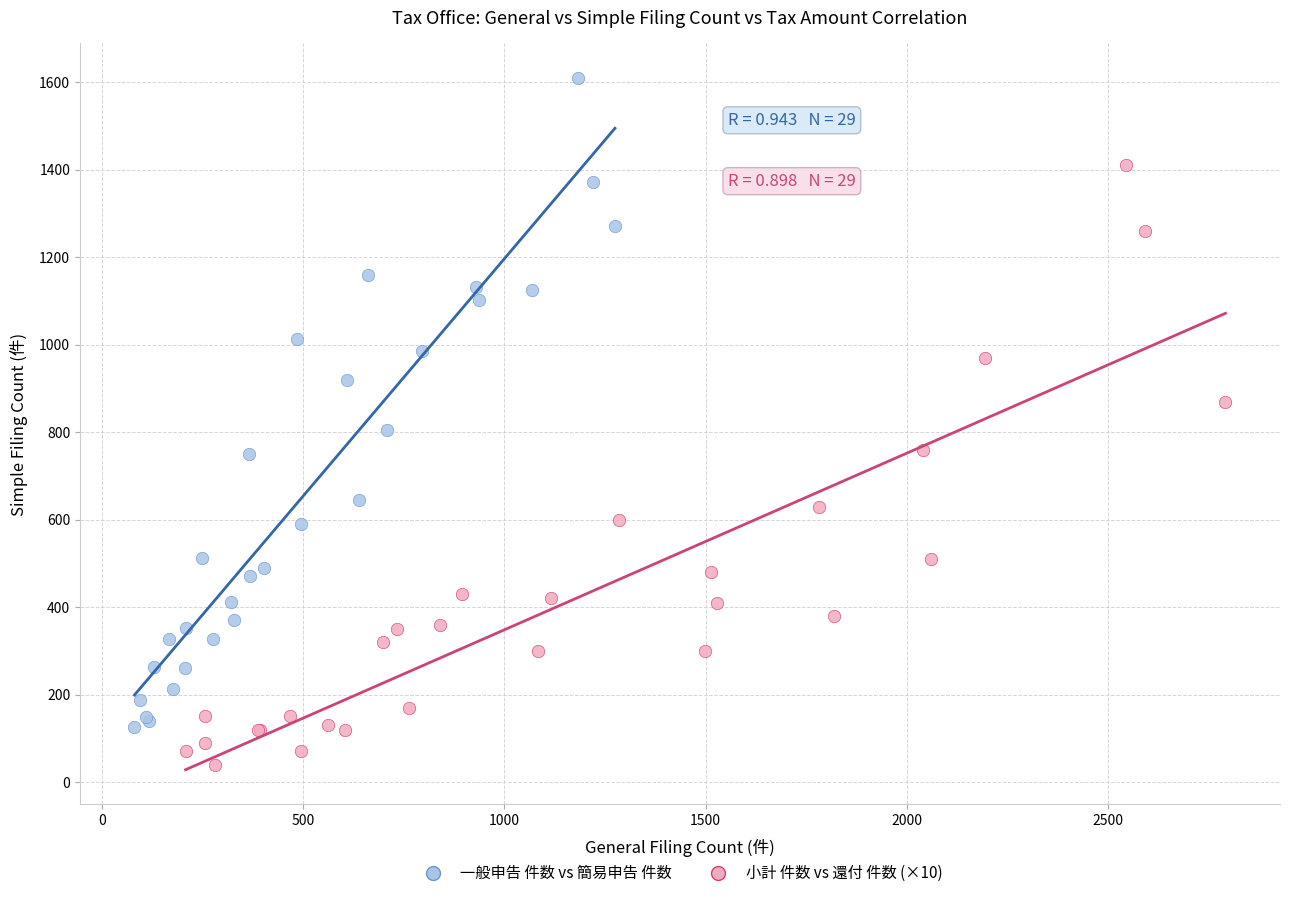

Which series has the largest Y range (max minus min)?

一般申告 件数 vs 簡易申告 件数